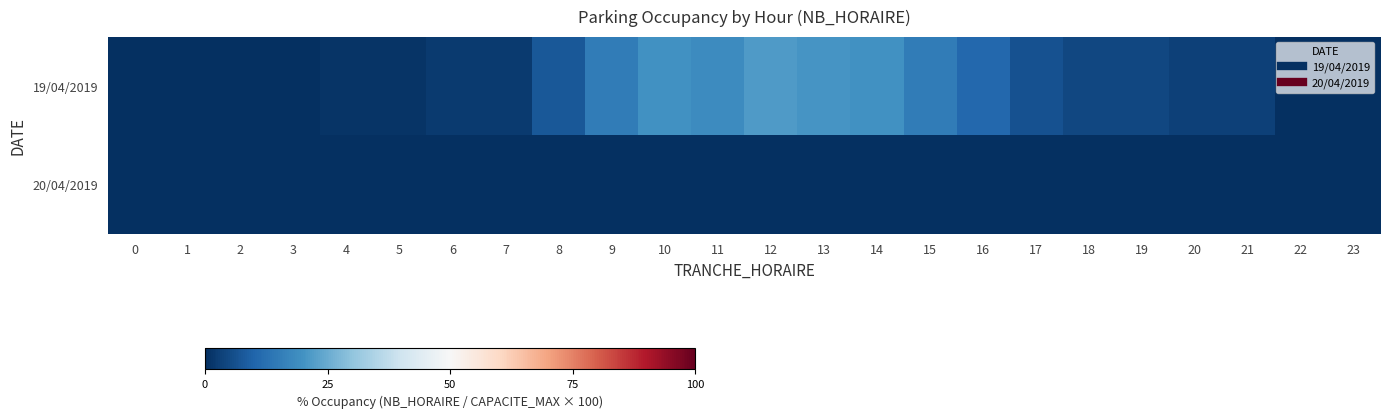

What is the total value across all series at 5?

1.1